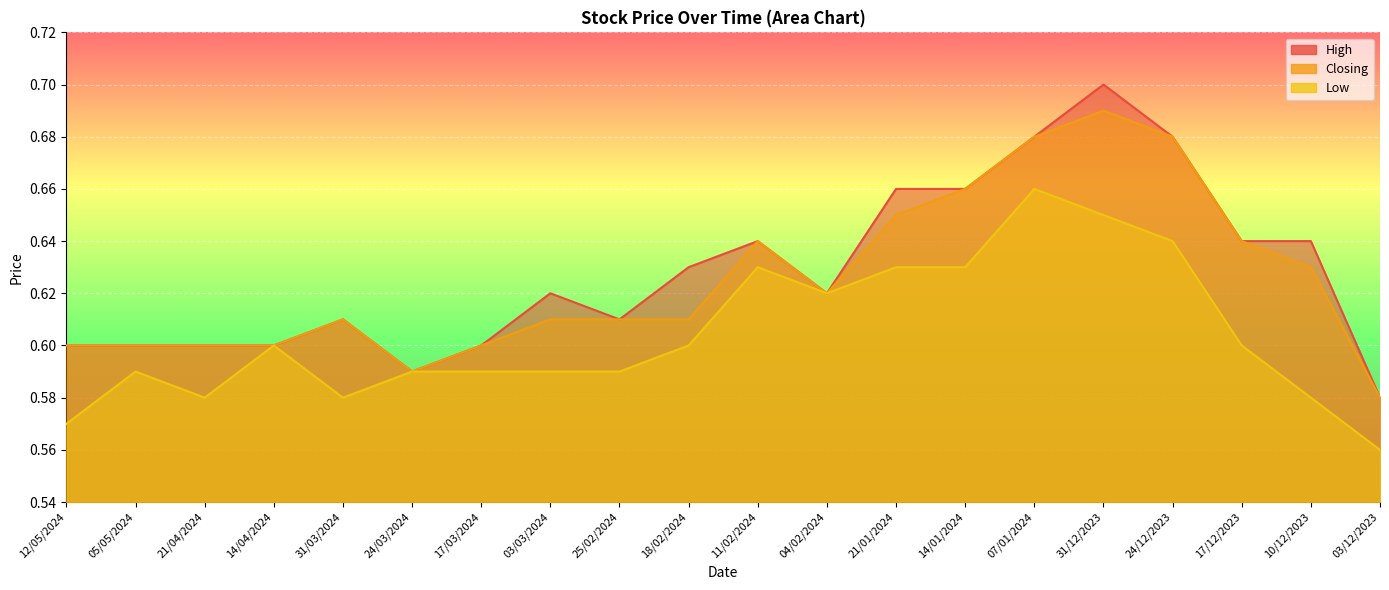

List the labels in order of Closing value, smallest first.

03/12/2023, 24/03/2024, 12/05/2024, 05/05/2024, 21/04/2024, 14/04/2024, 17/03/2024, 31/03/2024, 03/03/2024, 25/02/2024, 18/02/2024, 04/02/2024, 10/12/2023, 11/02/2024, 17/12/2023, 21/01/2024, 14/01/2024, 07/01/2024, 24/12/2023, 31/12/2023